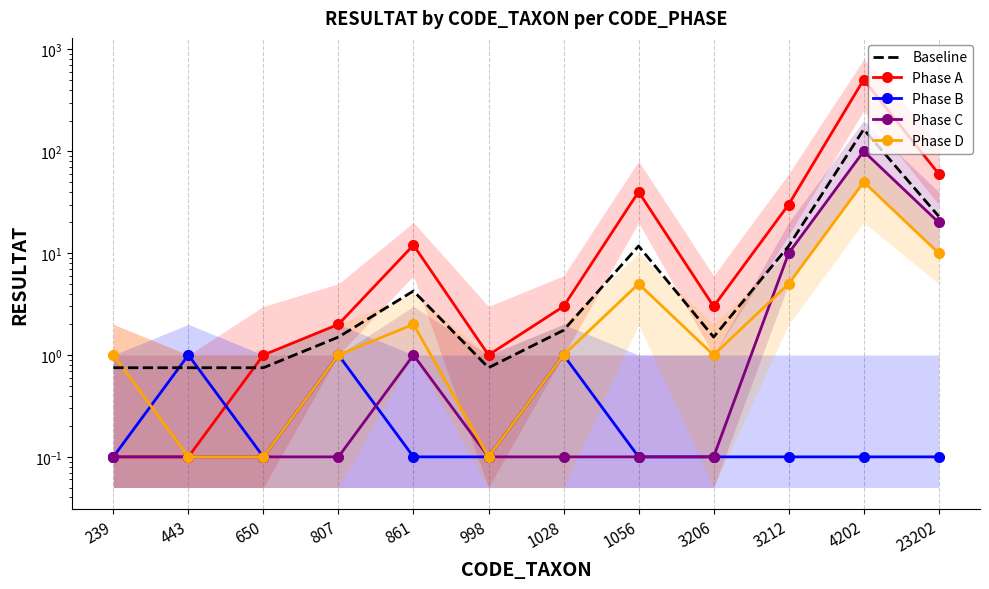

Reading left to right, extract all data points from this chart.

Baseline: 239=0.8	443=0.8	650=0.8	807=1.5	861=4.2	998=0.8	1028=1.8	1056=11.8	3206=1.5	3212=11.8	4202=164.2	23202=23.0
Phase A: 239=0.1	443=0.1	650=1.0	807=2.0	861=12.0	998=1.0	1028=3.0	1056=40.0	3206=3.0	3212=30.0	4202=505.0	23202=60.0
Phase B: 239=0.1	443=1.0	650=0.1	807=1.0	861=0.1	998=0.1	1028=1.0	1056=0.1	3206=0.1	3212=0.1	4202=0.1	23202=0.1
Phase C: 239=0.1	443=0.1	650=0.1	807=0.1	861=1.0	998=0.1	1028=0.1	1056=0.1	3206=0.1	3212=10.0	4202=100.0	23202=20.0
Phase D: 239=1.0	443=0.1	650=0.1	807=1.0	861=2.0	998=0.1	1028=1.0	1056=5.0	3206=1.0	3212=5.0	4202=50.0	23202=10.0